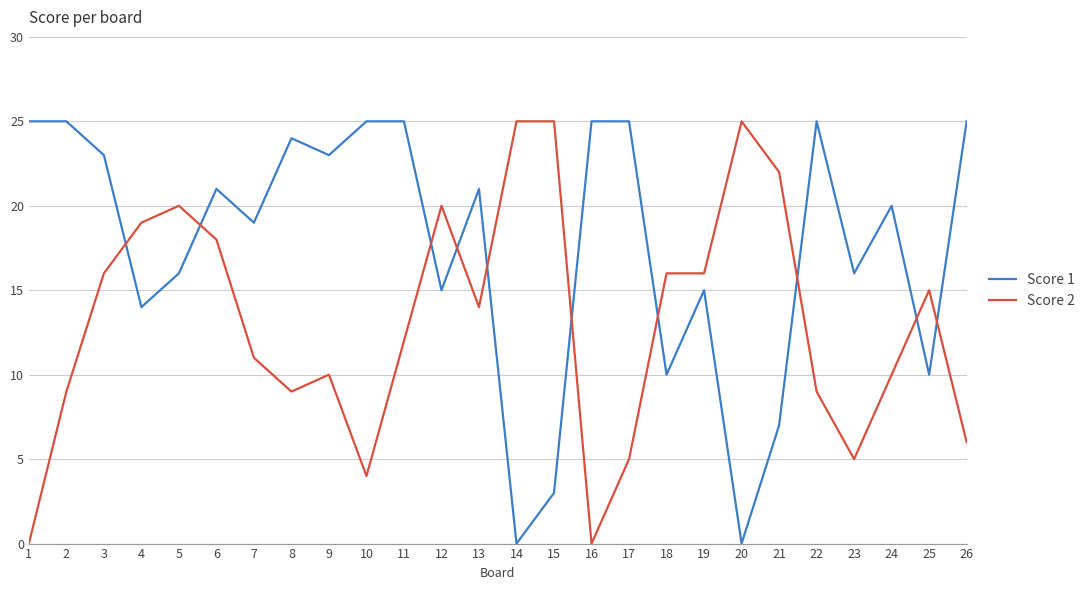

Is it true that Score 2 equals 44 at 20?

False